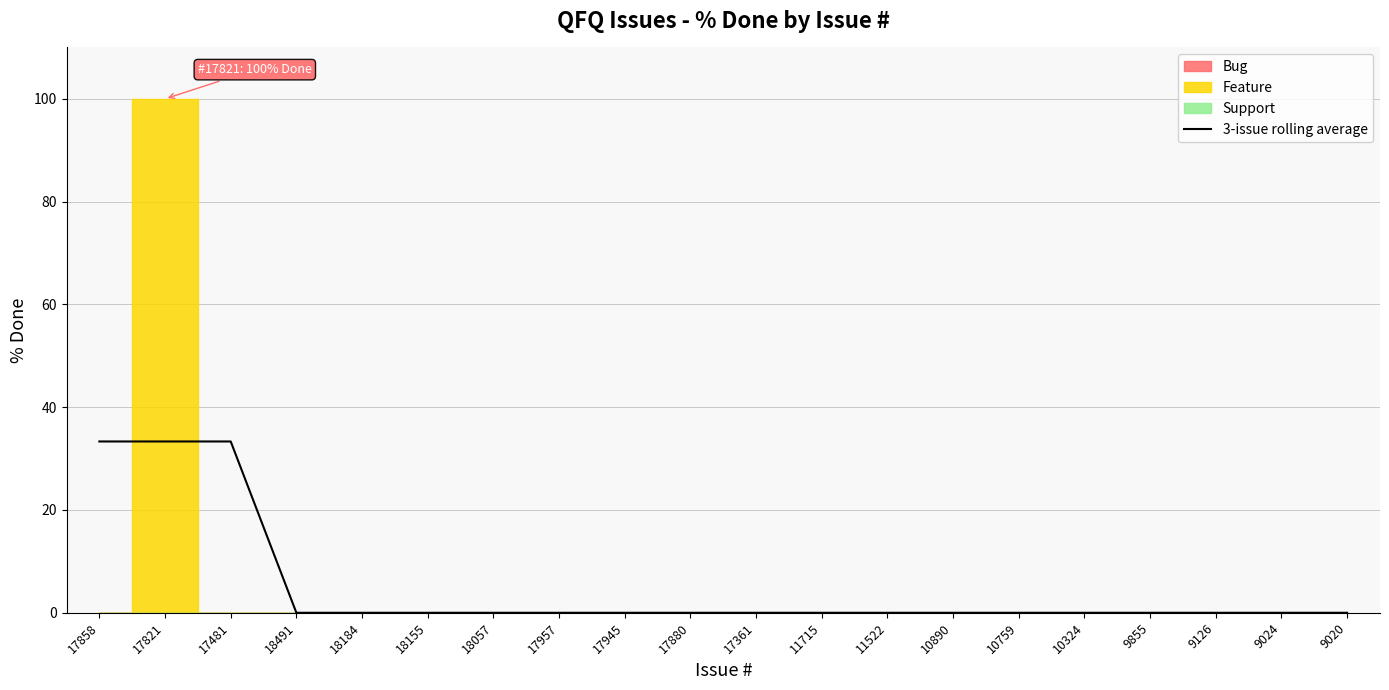

What is the approximate value at 17858?

33.3